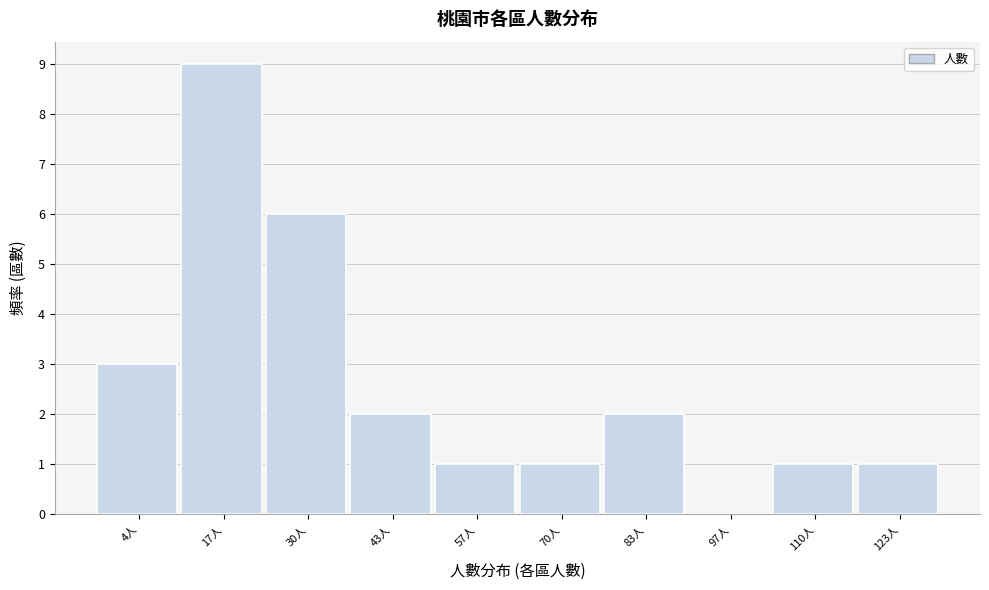

Reading left to right, what are all the values shown in this chart?

4人=3	17人=9	30人=6	43人=2	57人=1	70人=1	83人=2	97人=0	110人=1	123人=1